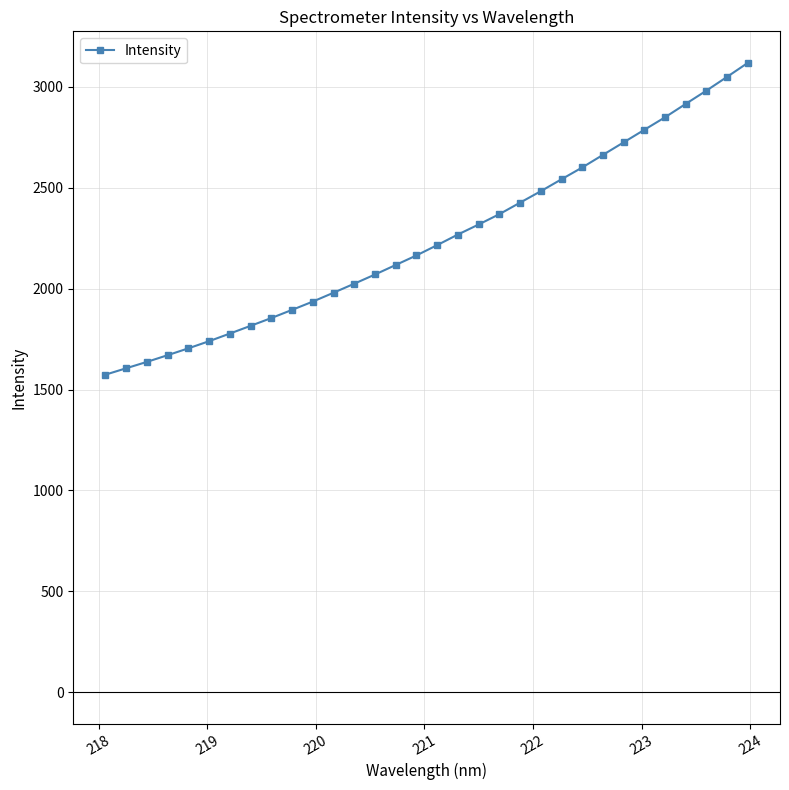

What is the smallest value displayed?

1573.8